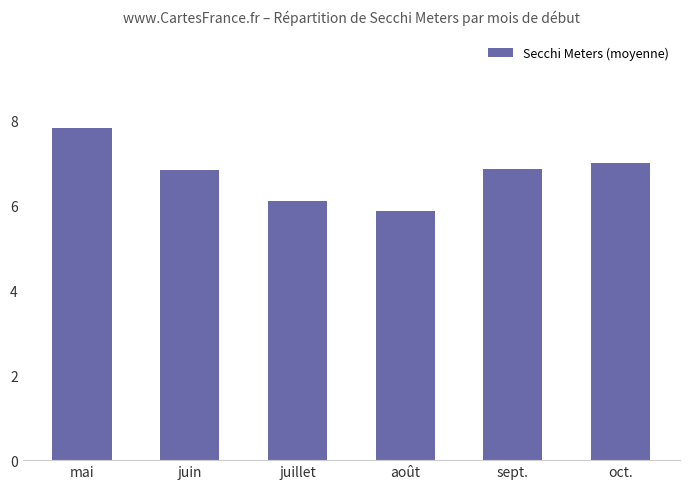

What is the sum of all values?

40.5